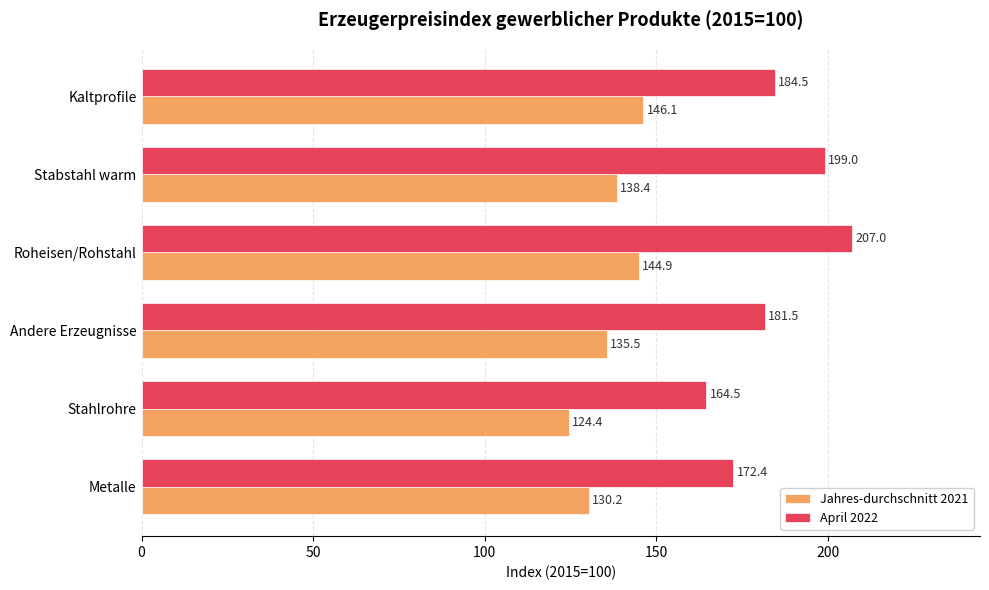

What is the spread (max minus min) of values at Stahlrohre?

40.1